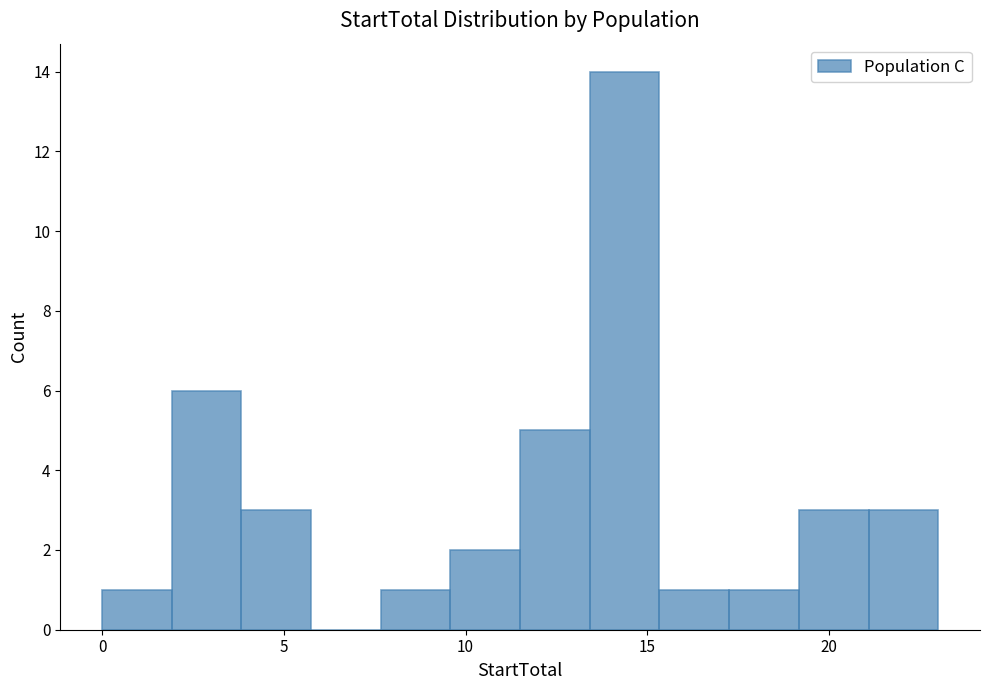

Around what value on the x-axis is the tallest bar? Give the approximate position of its centre, as read against the axis.

14.5